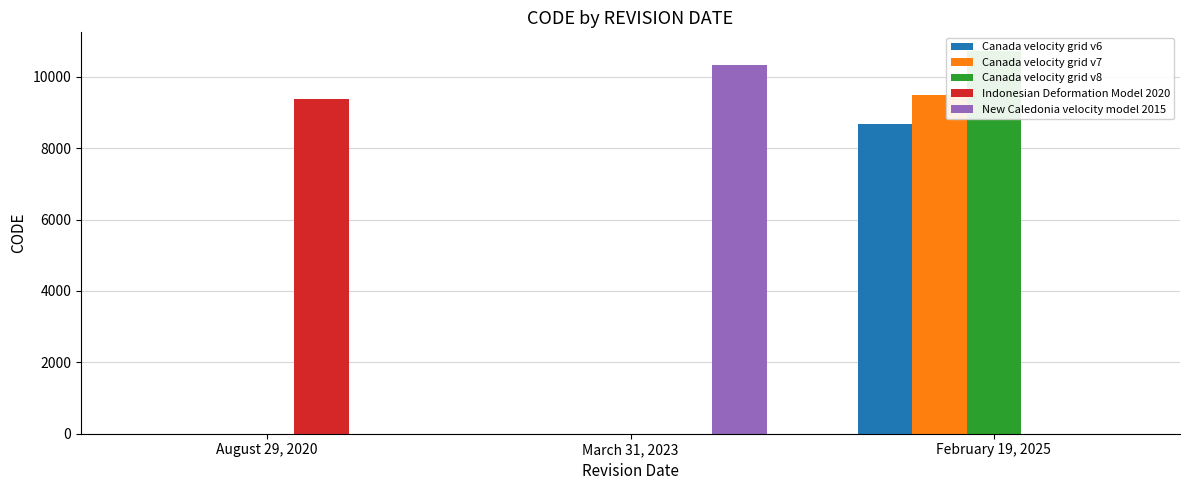

What is the total value across all series at August 29, 2020?

9375